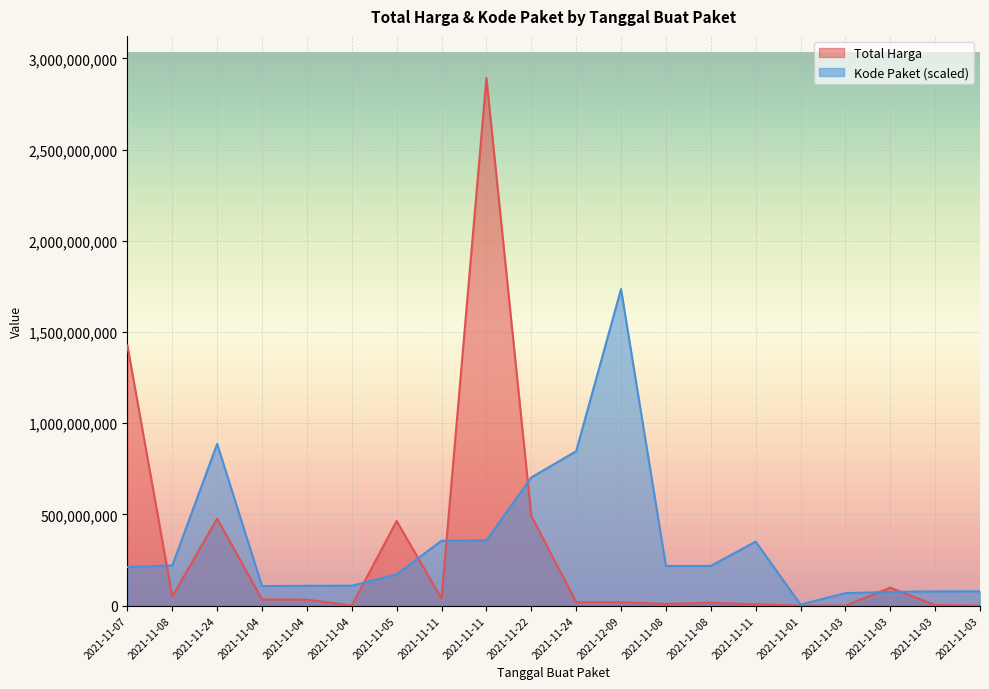

Count the number of data series in this chart.

2